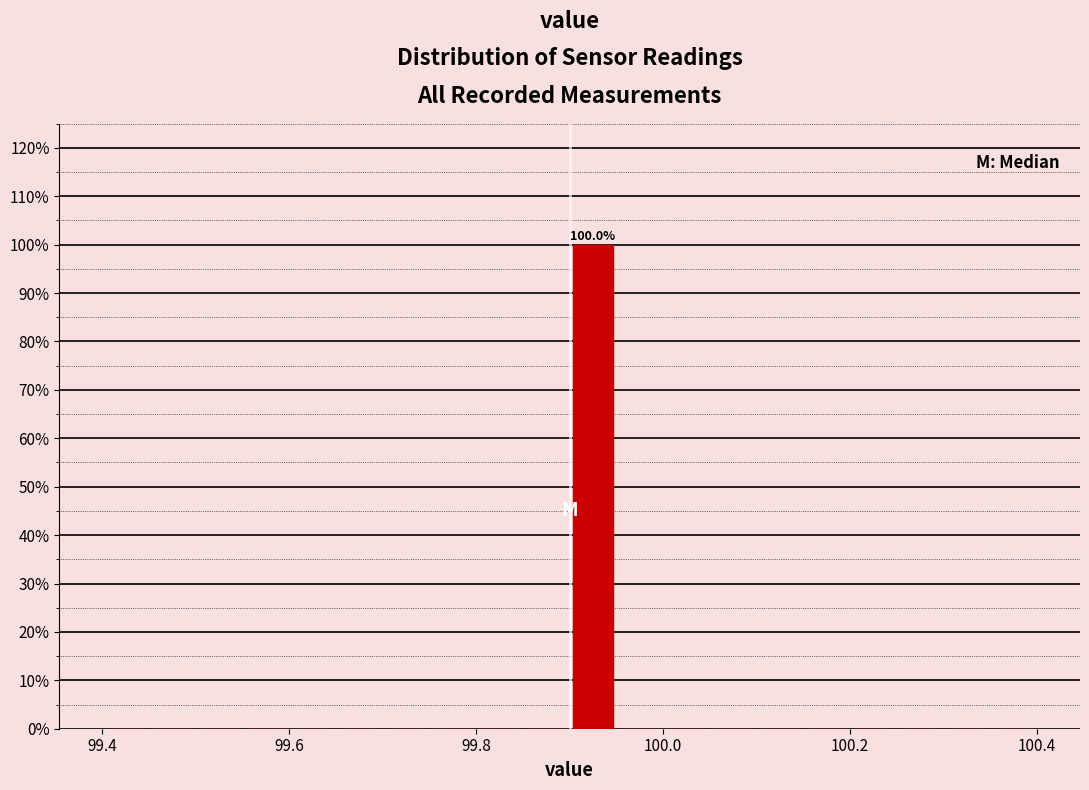

Around what value on the x-axis is the tallest bar? Give the approximate position of its centre, as read against the axis.

99.92